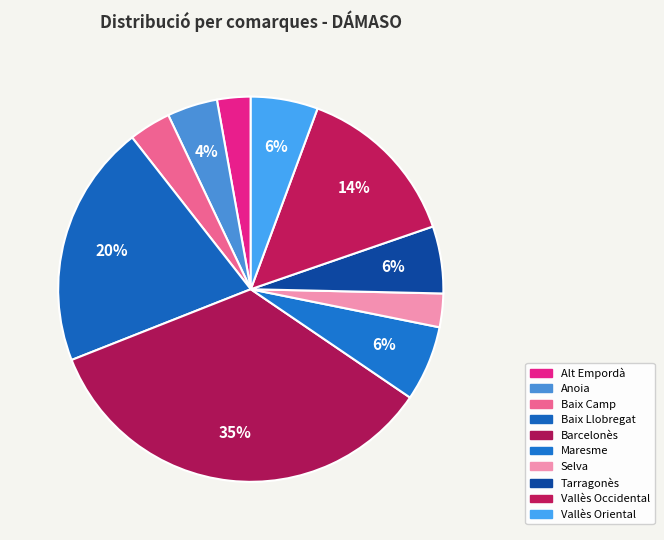

Do Vallès Occidental and Baix Camp together represent more than half of the pie?

No